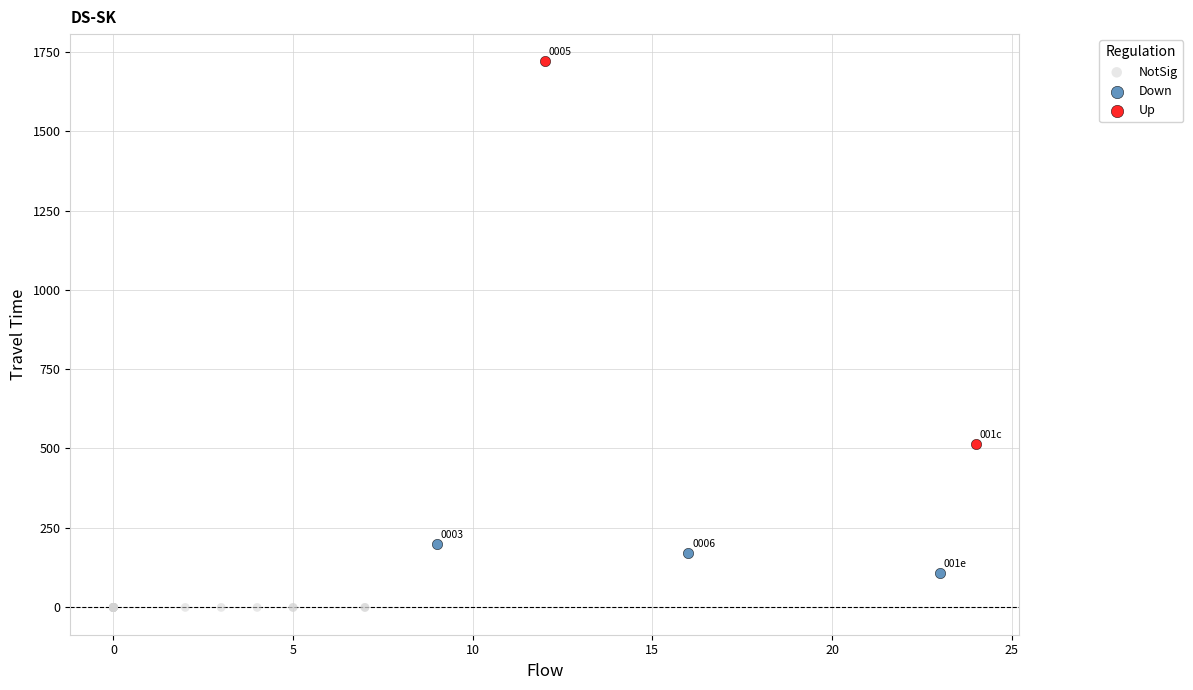

What are all the series names shown in the legend?

NotSig, Down, Up